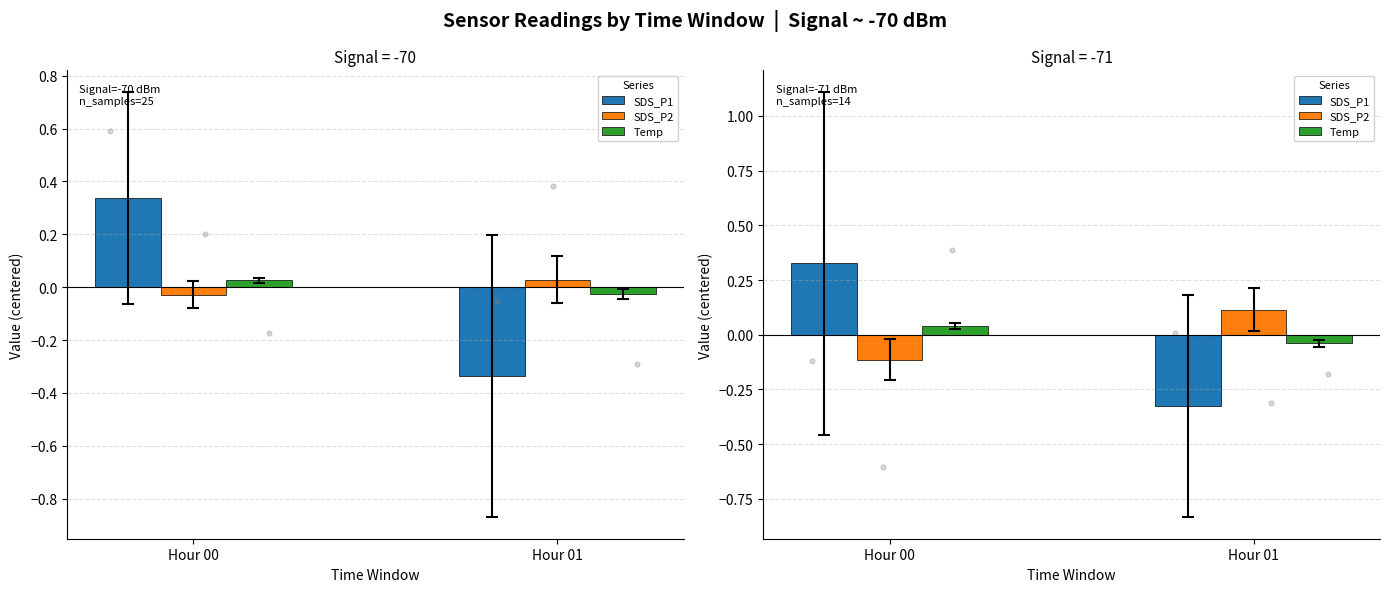

Is the value of SDS_P1 at Hour 00 greater than the value of Temp at Hour 00?

Yes